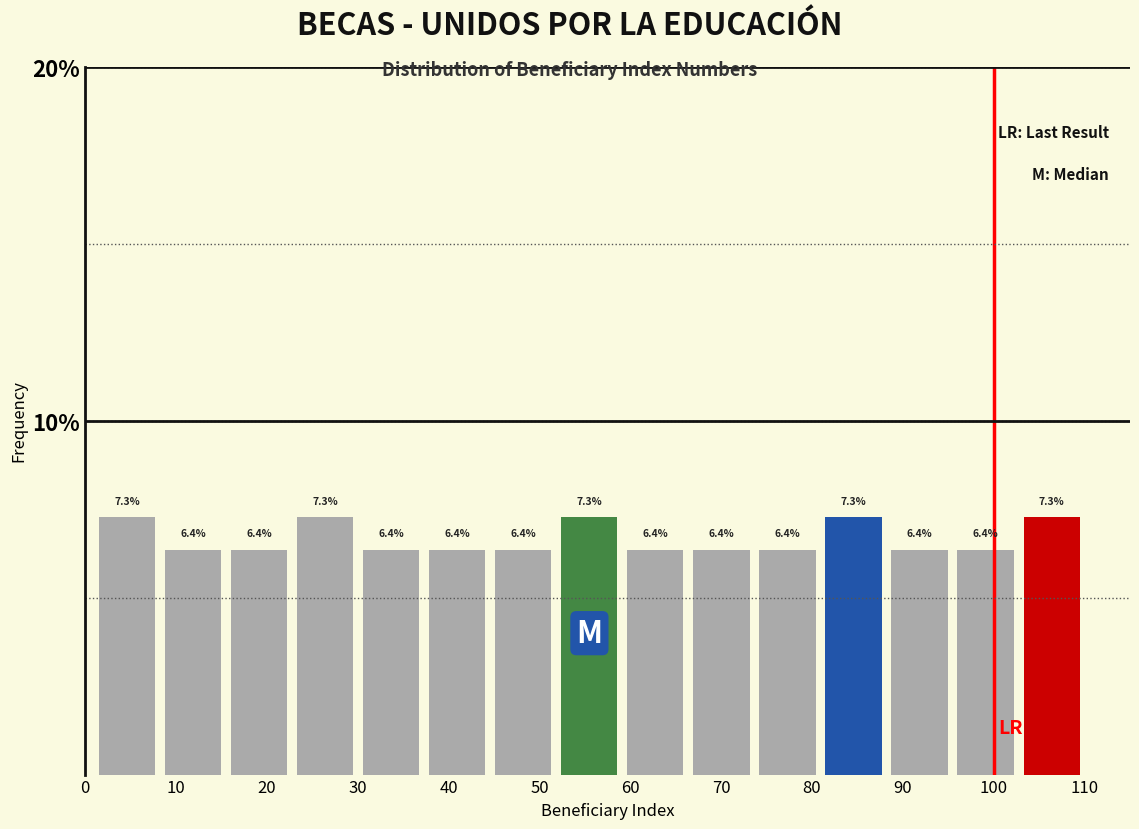

Reading left to right, list every bar in this chart as the range it spans on the x-axis followed by its height. The bar edges are not printed on the chart, so give them approximately, as read against the axis.

1 to 8: 7.3
8 to 16: 6.4
16 to 23: 6.4
23 to 30: 7.3
30 to 37: 6.4
37 to 45: 6.4
45 to 52: 6.4
52 to 59: 7.3
59 to 66: 6.4
66 to 74: 6.4
74 to 81: 6.4
81 to 88: 7.3
88 to 95: 6.4
95 to 103: 6.4
103 to 110: 7.3